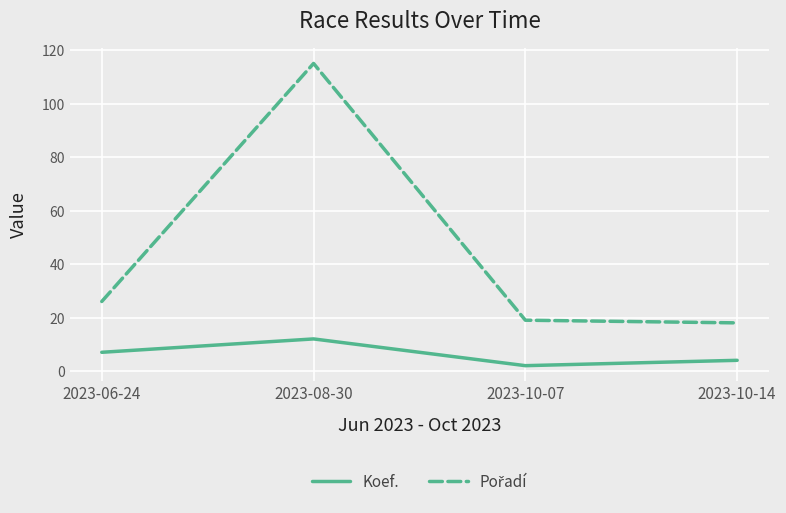

What is the average value of the Koef. series?

6